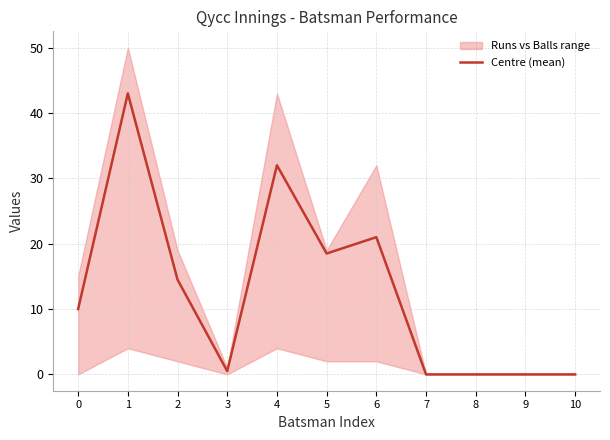

Rank the categories by value from highest to lowest.

1, 4, 6, 5, 2, 0, 3, 7, 8, 9, 10